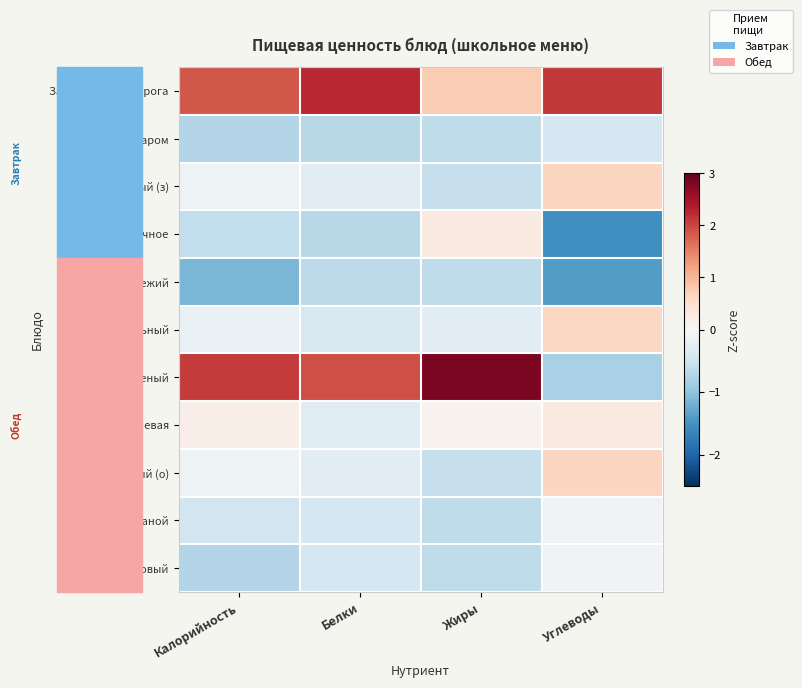

Count the number of data series in this chart.

11